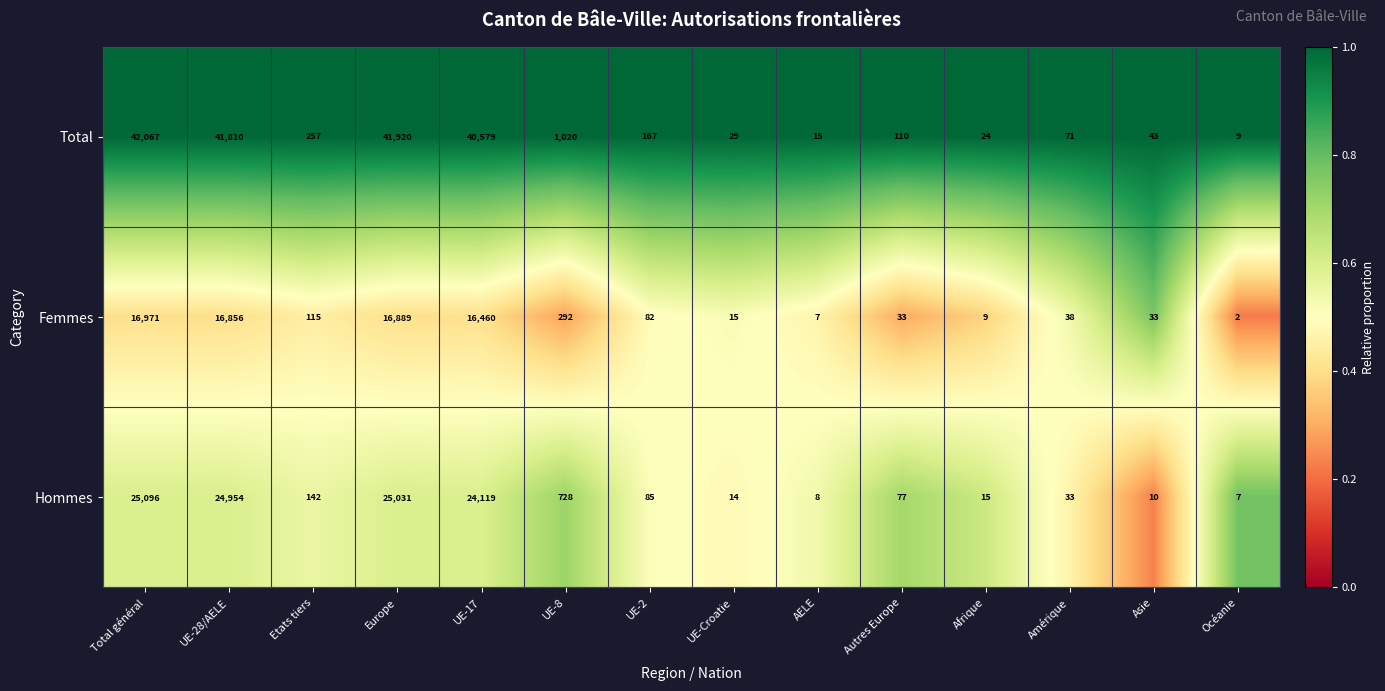

What is the difference between the Total values at UE-2 and Océanie?

158